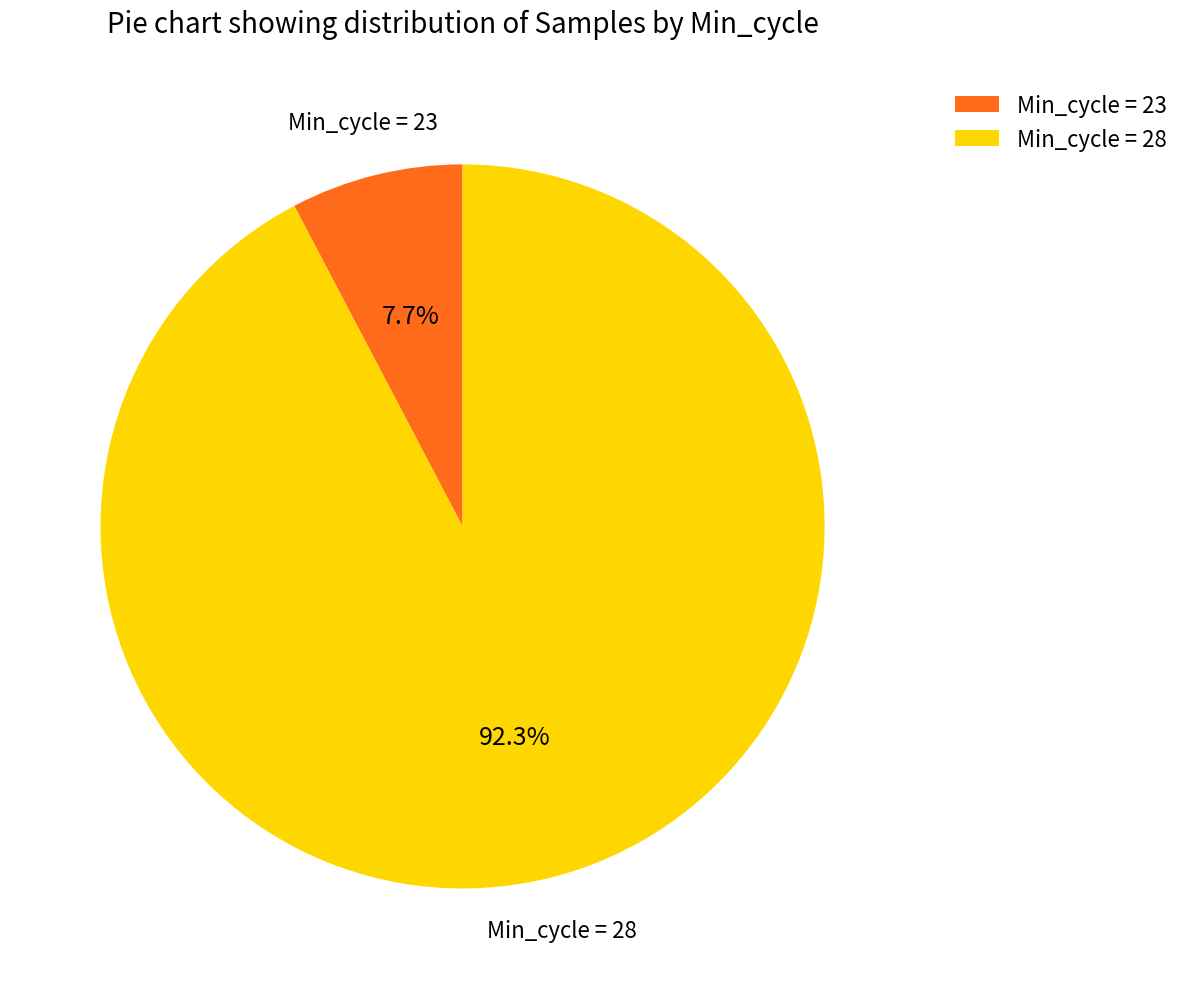

Combined, what portion of the pie is Min_cycle = 23 and Min_cycle = 28?

100.0%